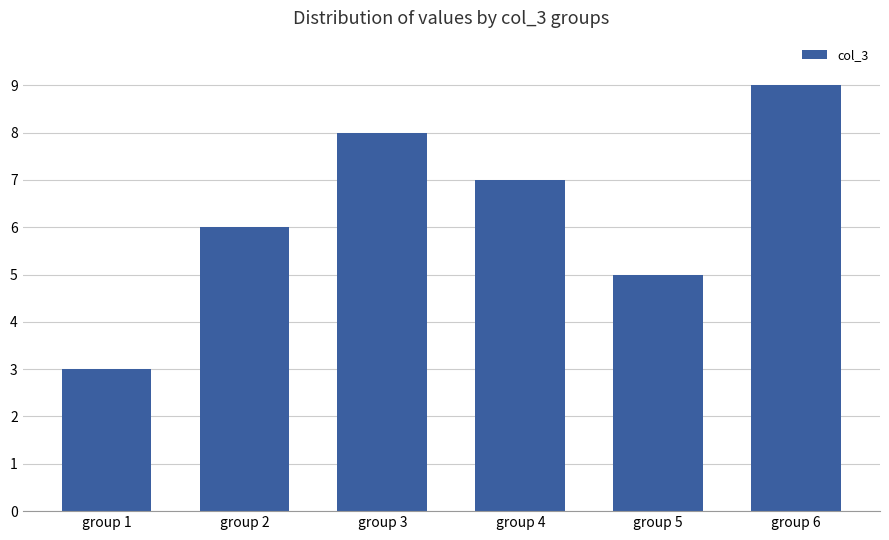

Reading left to right, extract all data points from this chart.

group 1=3	group 2=6	group 3=8	group 4=7	group 5=5	group 6=9